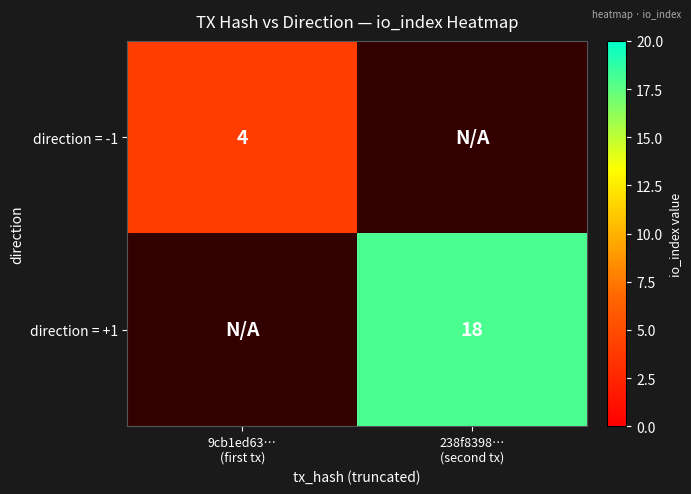

True or false: direction = -1 has a value of 5.2 at 9cb1ed63… (first tx).

False